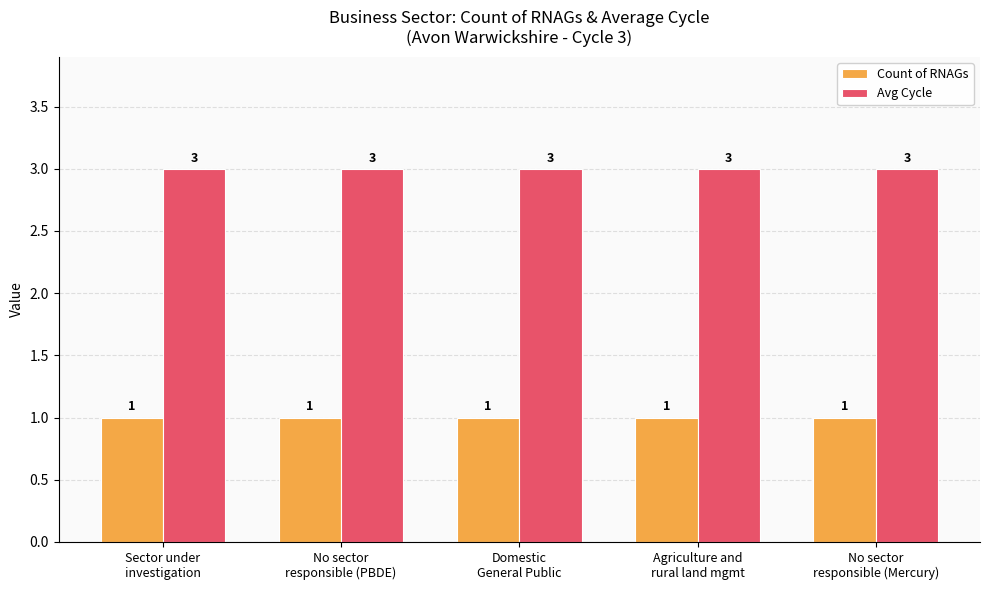

What is the value of the Avg Cycle bar at the 3rd from the left?

3